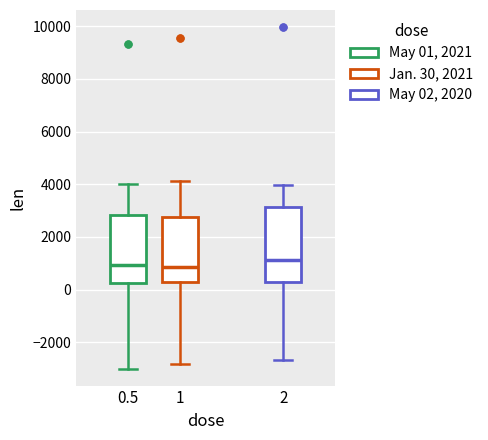

Where does the upper whisker of the box at x = 0.5 end on the y-axis? The values are not printed on the chart, so give them approximately, as read against the axis.

4000